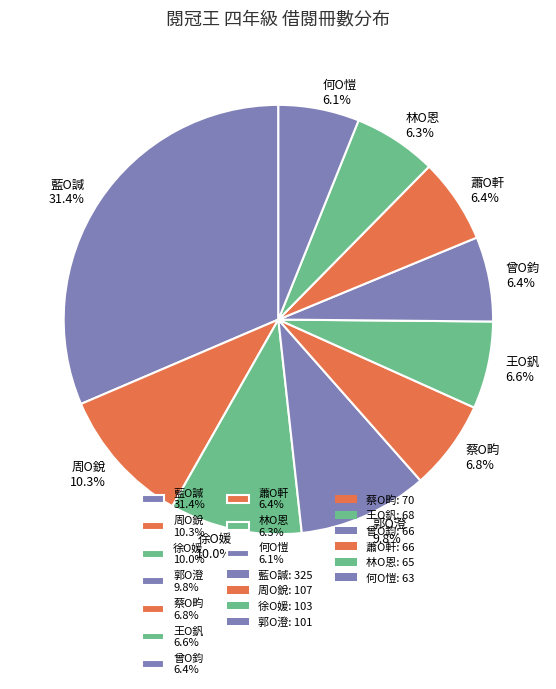

To the nearest percent, what portion does 蕭O軒 represent?

6%